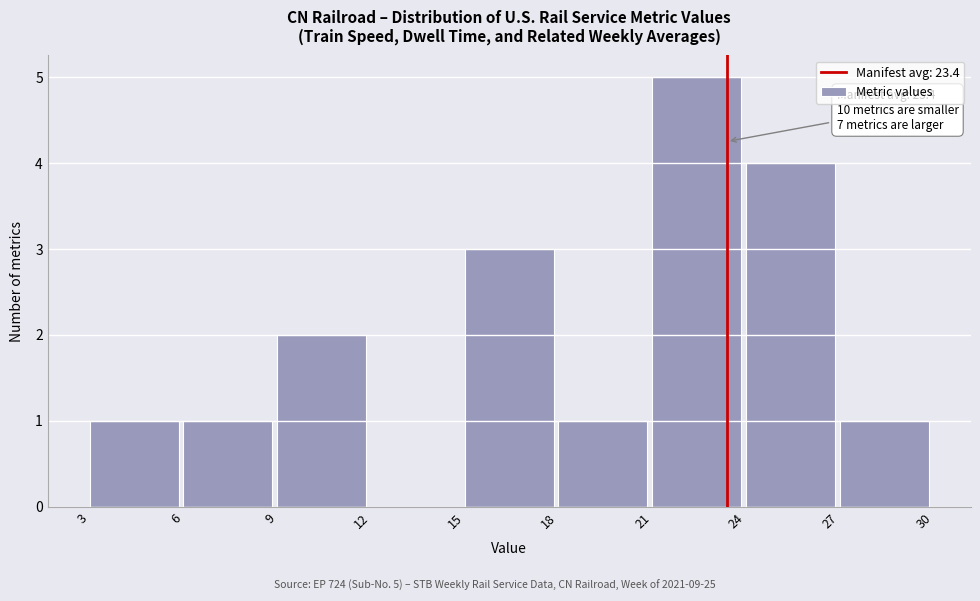

Which range on the x-axis has the tallest bar?

21 to 24